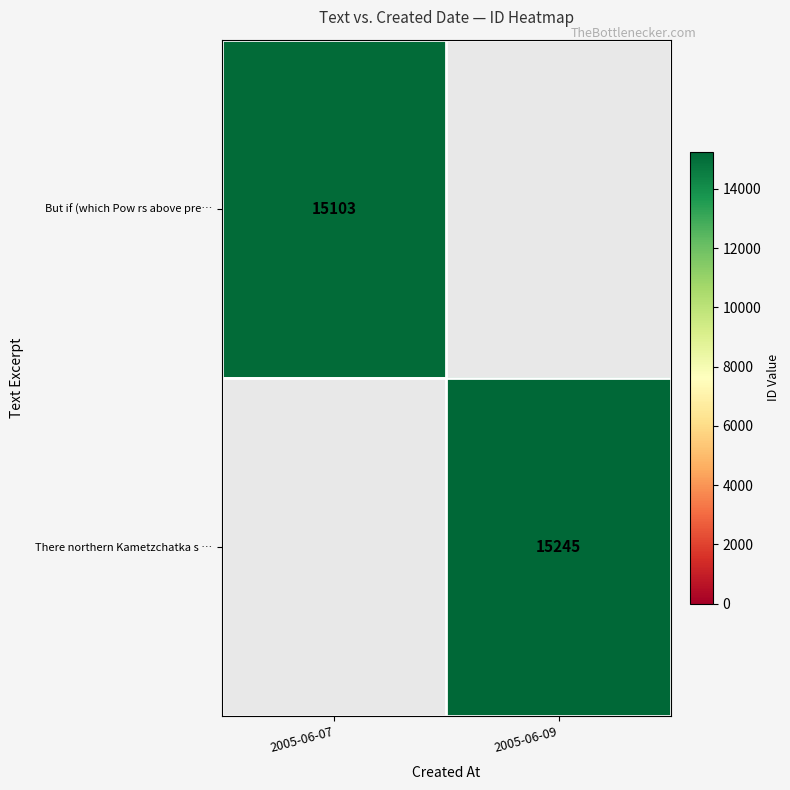

At which category does the chart reach its peak across all series?

2005-06-09